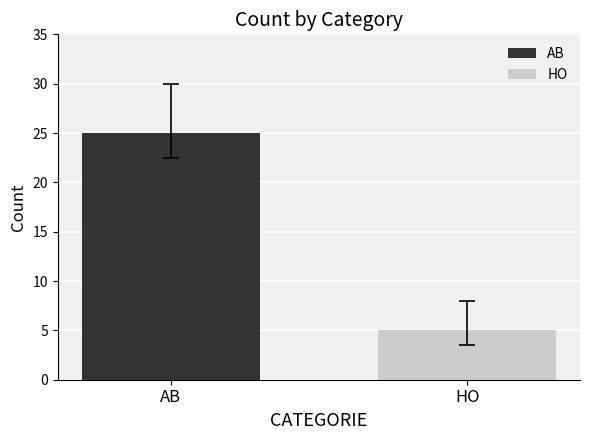

List the series in order of their overall mean, highest first.

AB, HO